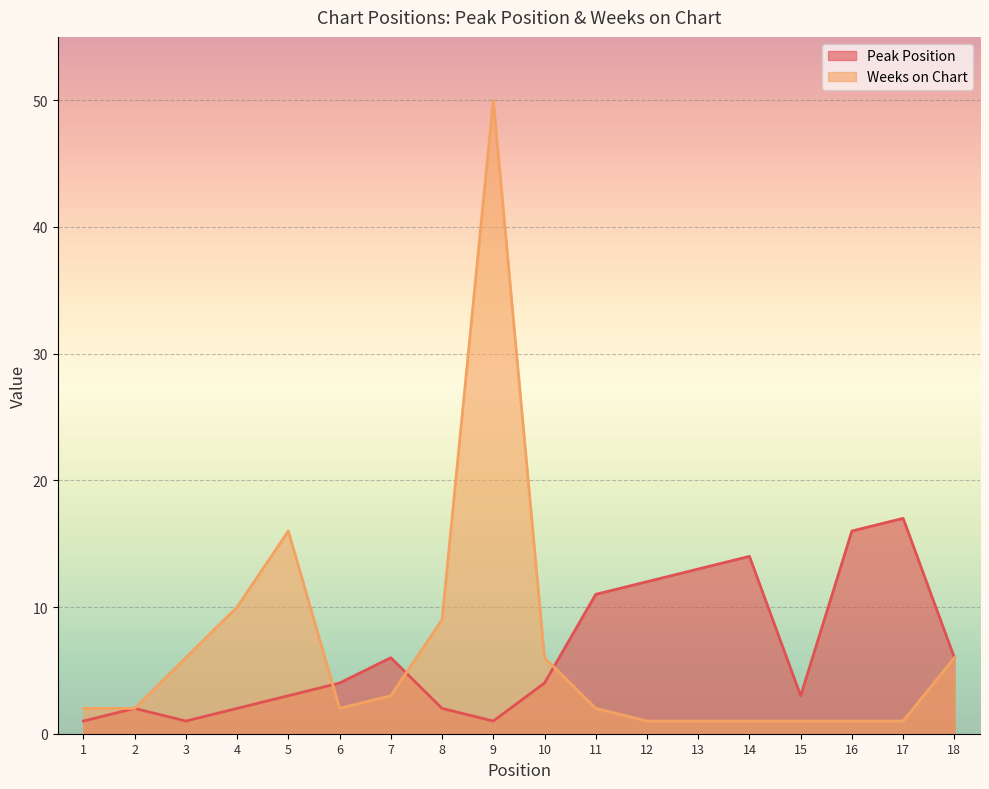

Rank the series by their average value, from highest to lowest.

Weeks on Chart, Peak Position